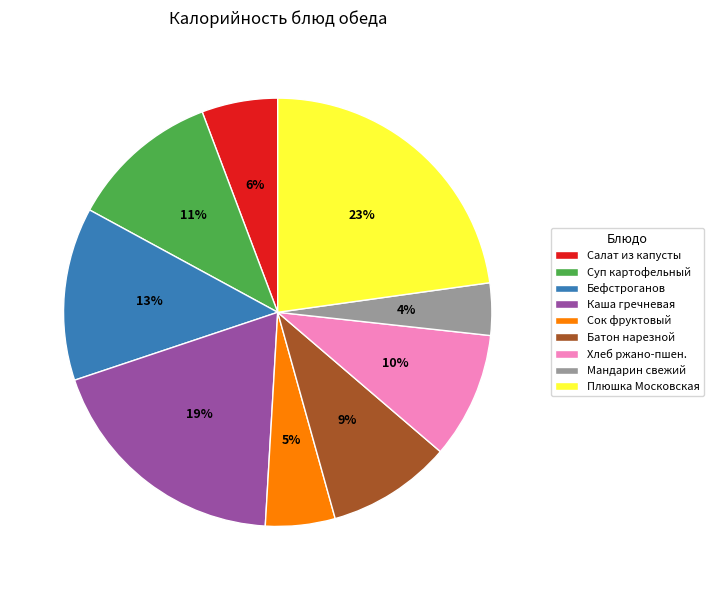

Which category has the smallest portion of the pie?

Мандарин свежий